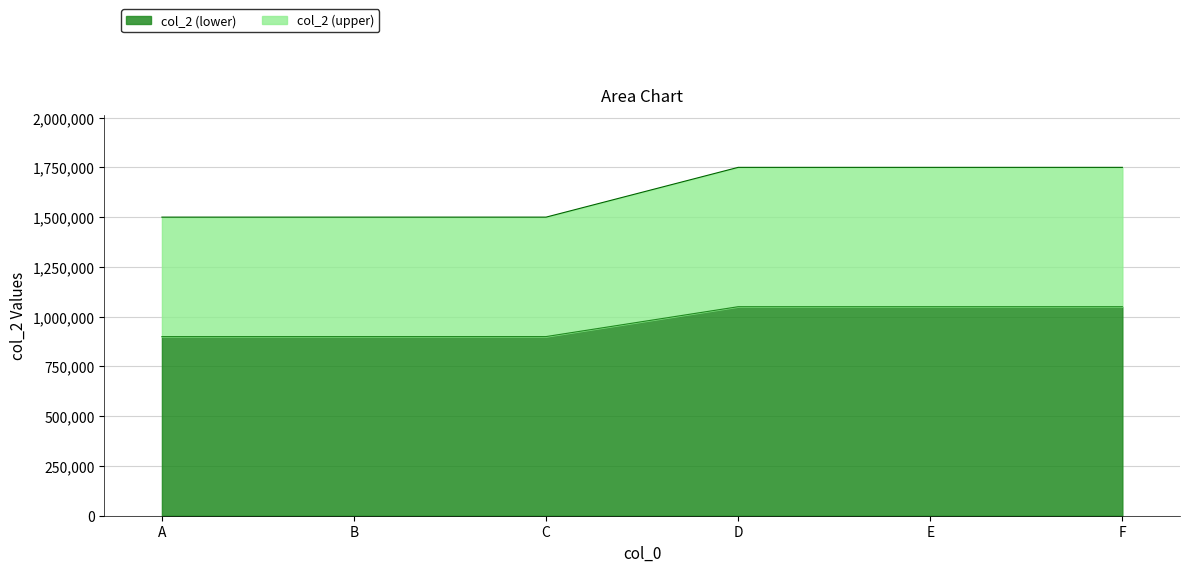

Does the chart display data point markers on the line(s)?

No